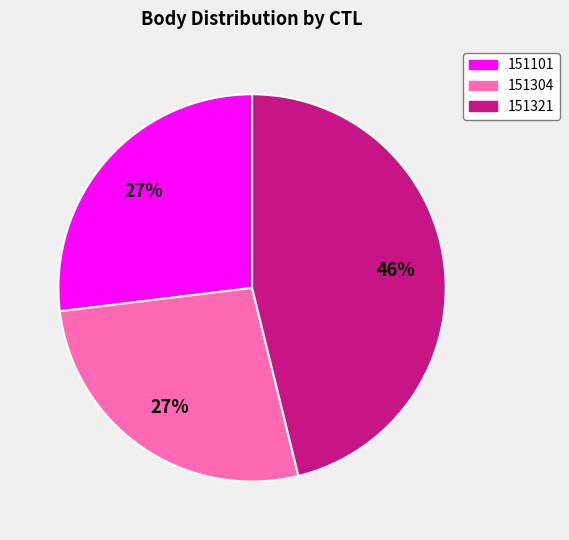

Is it true that 151321 is 46% of the pie?

True